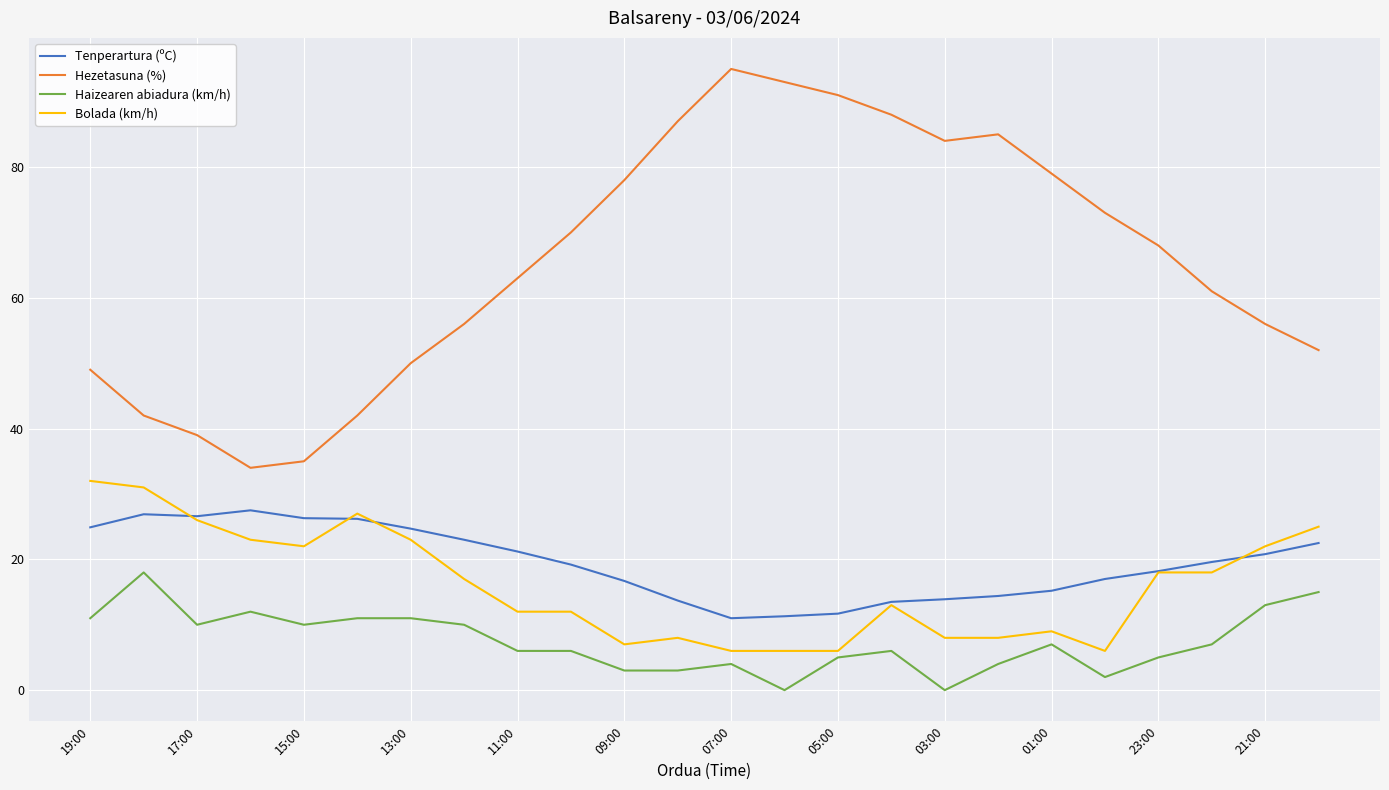

What is the greatest value displayed?

95.0